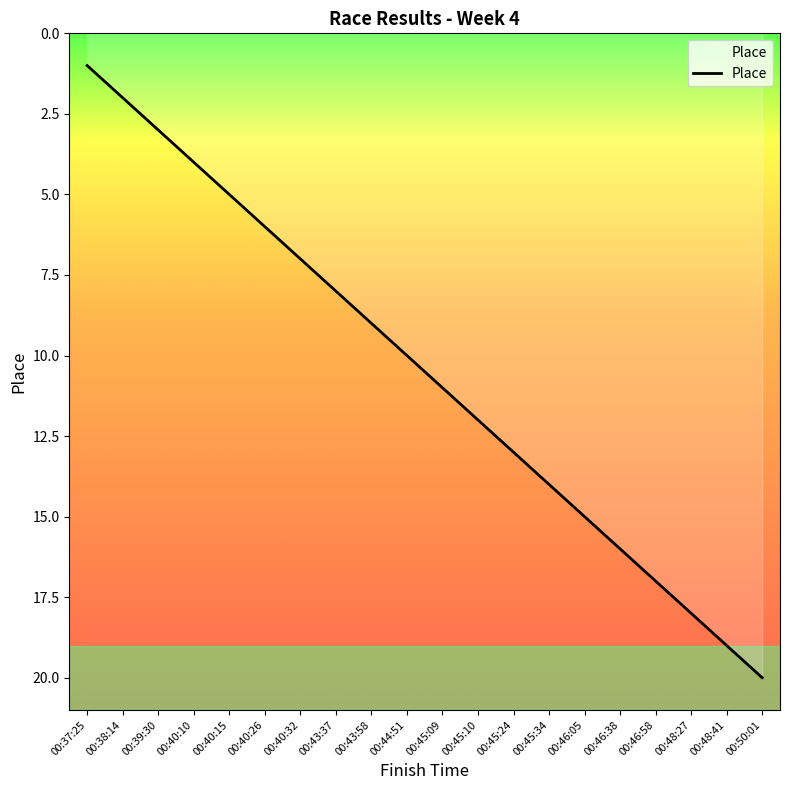

How many lines are shown in the chart?

1